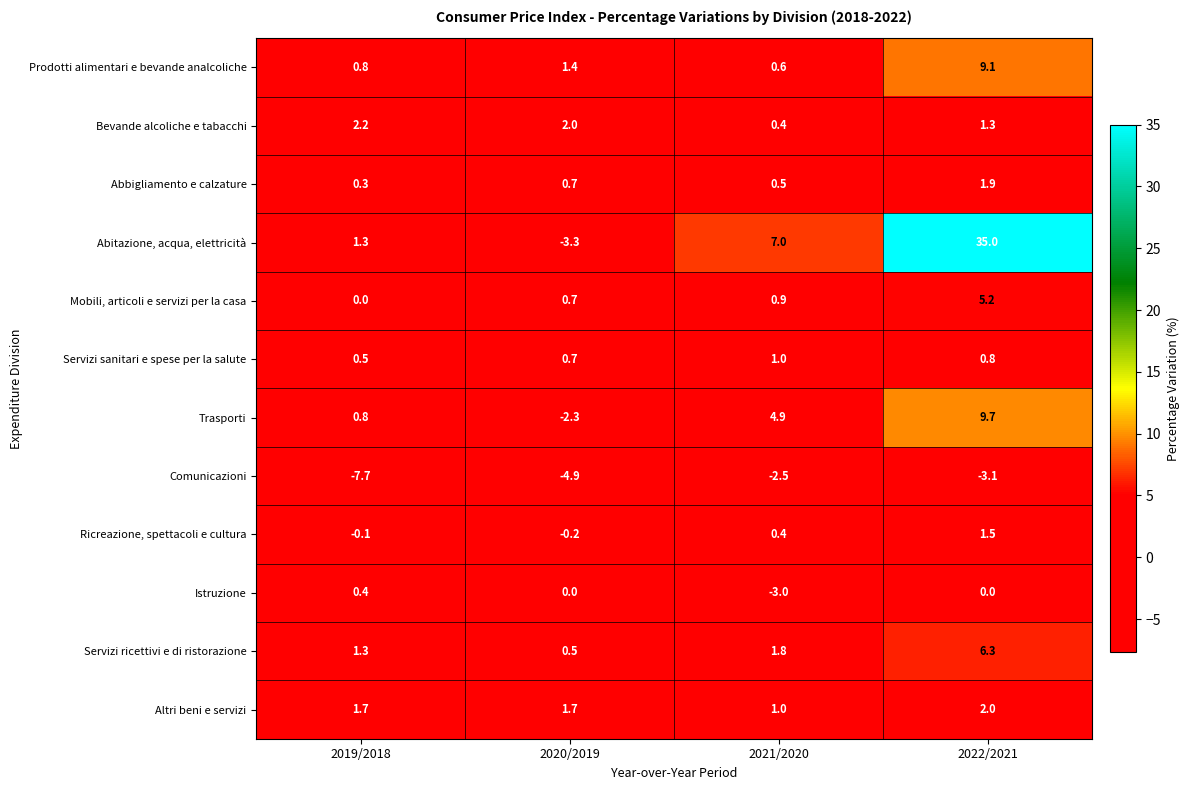

How many distinct data groups are displayed?

12